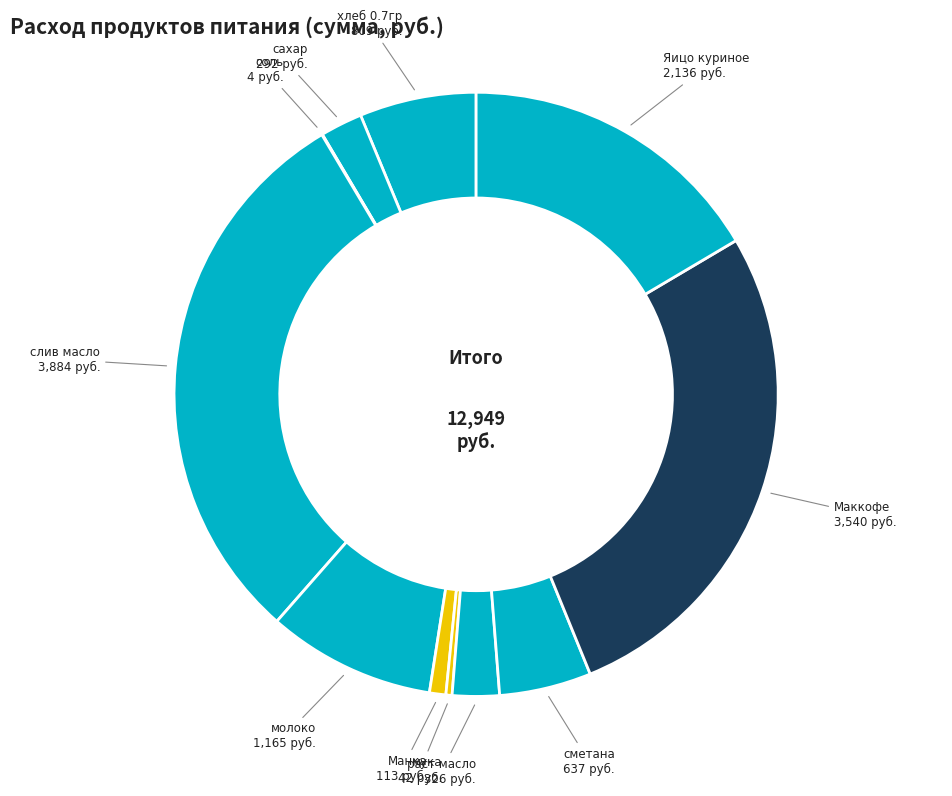

Is it true that сахар is 2% of the pie?

True